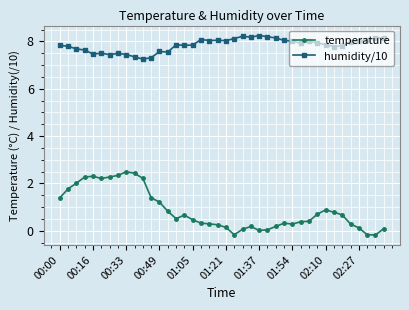

True or false: temperature has more than 2 interior local peaks.

True